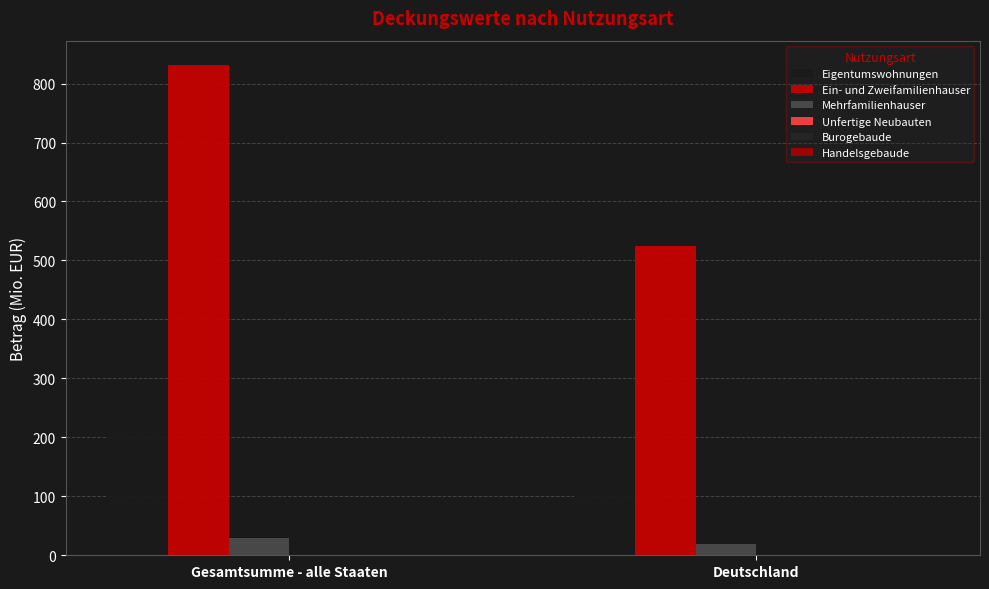

How many bars are there in total?

6